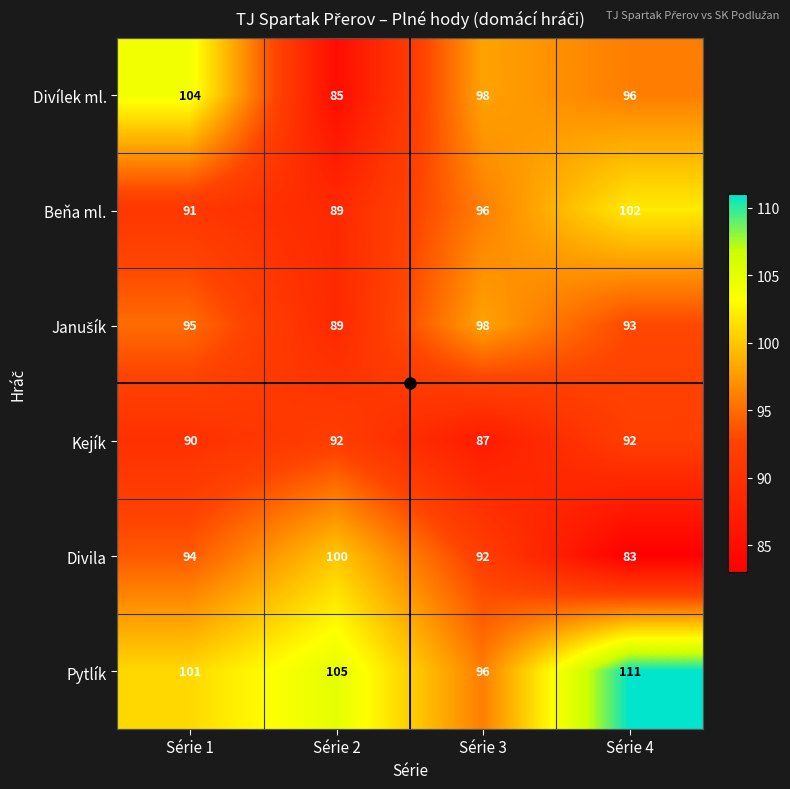

What is the spread (max minus min) of values at Série 4?

28